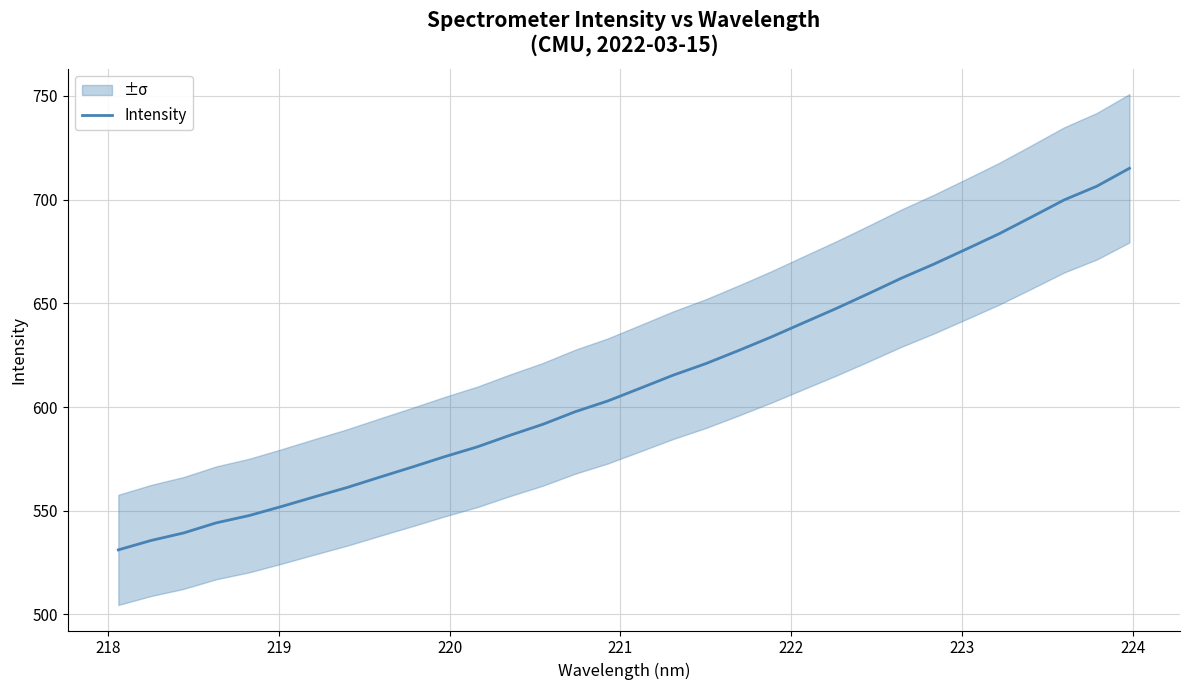

What is the sum of all values?

19594.3